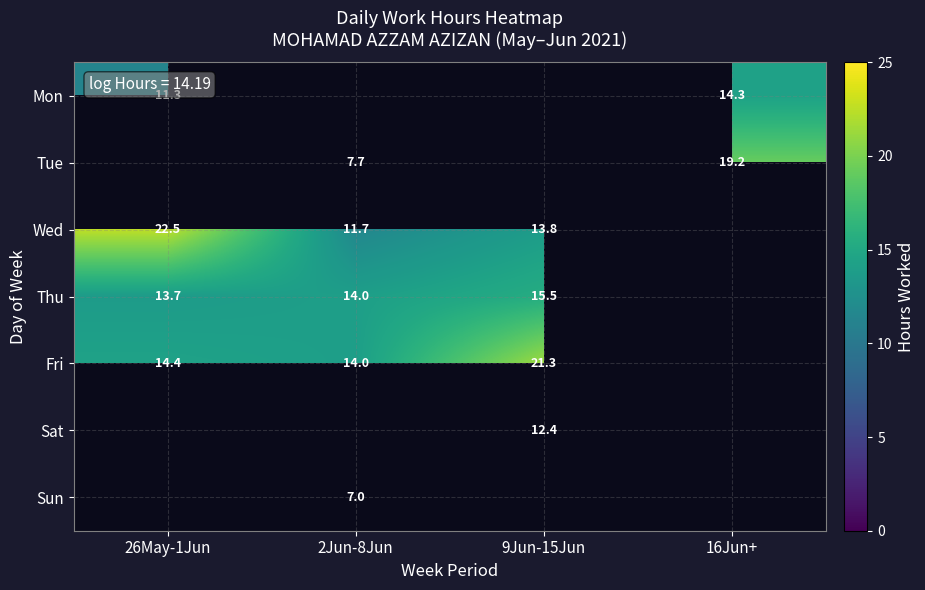

The value of Fri at 26May-1Jun is 5.5. True or false?

False